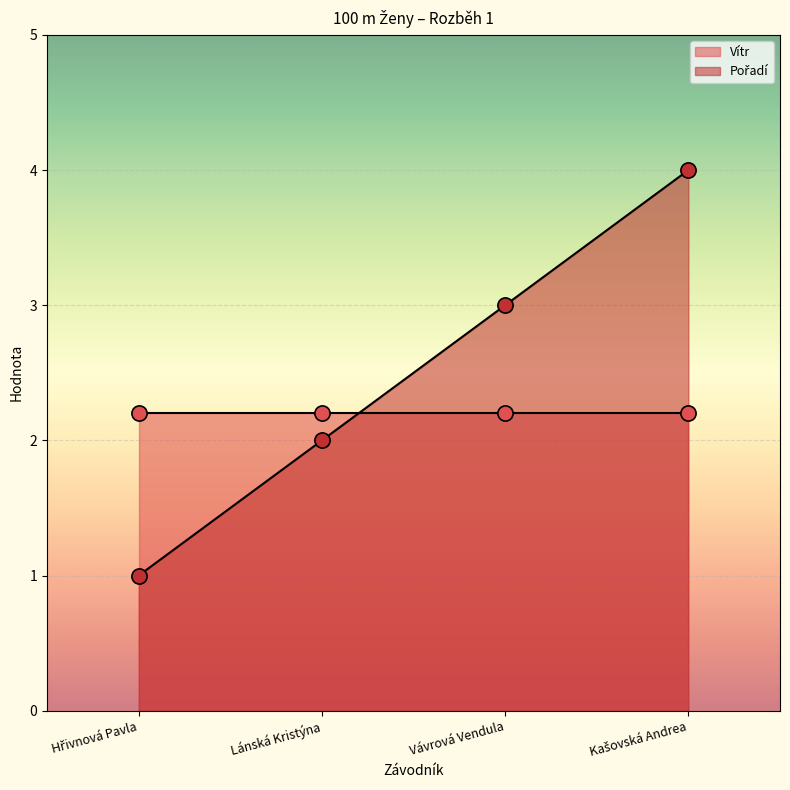

What is the change in value from Lánská Kristýna to Kašovská Andrea?

+2